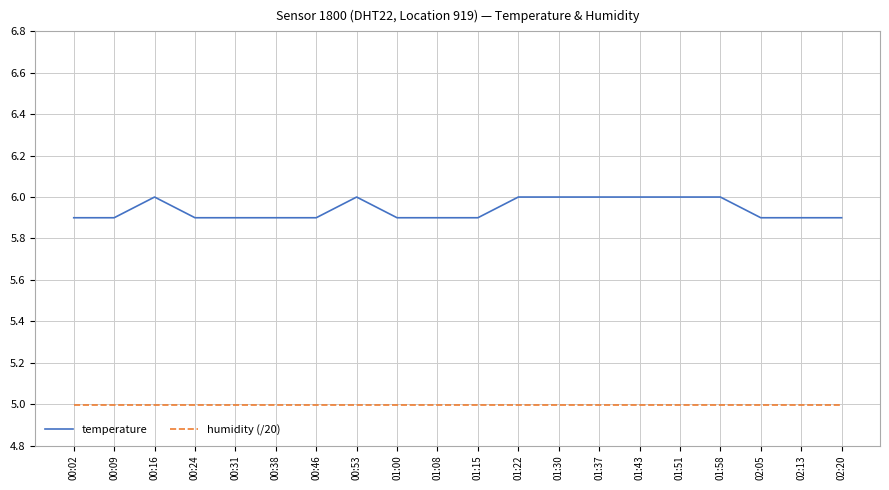

What position from the right is 00:16?

18